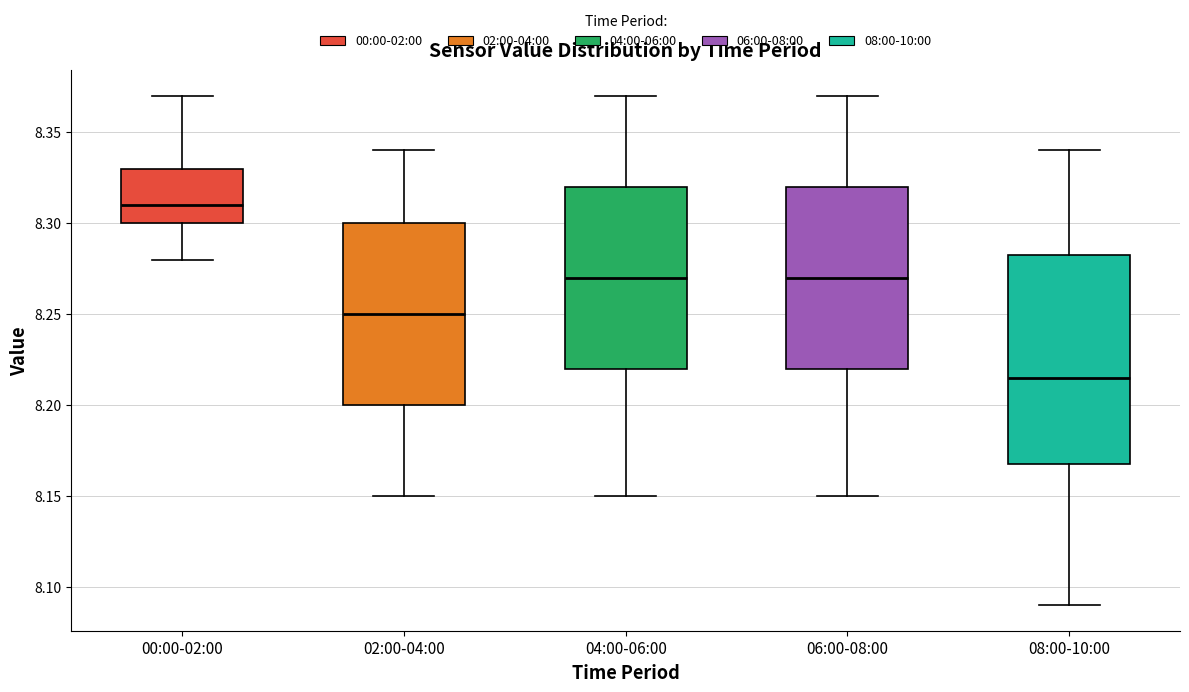

Reading left to right, read every box against the y-axis: the position of its median line, the range the box covers, and the ends of its whiskers. The values are not printed on the chart, so give them approximately, as read against the axis.

00:00-02:00: median 8.310, box 8.300 to 8.330, whiskers 8.280 to 8.370
02:00-04:00: median 8.250, box 8.200 to 8.300, whiskers 8.150 to 8.340
04:00-06:00: median 8.270, box 8.220 to 8.320, whiskers 8.150 to 8.370
06:00-08:00: median 8.270, box 8.220 to 8.320, whiskers 8.150 to 8.370
08:00-10:00: median 8.215, box 8.170 to 8.285, whiskers 8.090 to 8.340